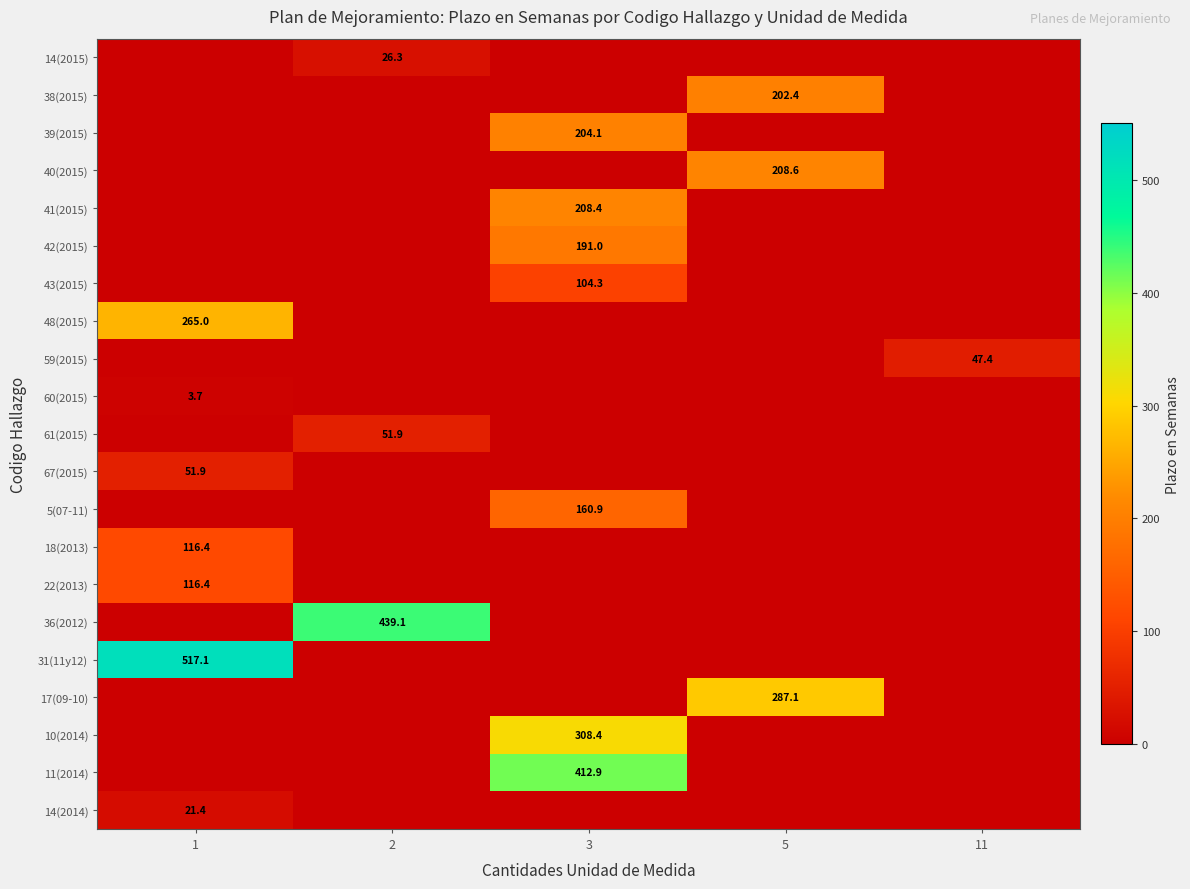

The value of 42(2015) at 3 is 191.0. True or false?

True